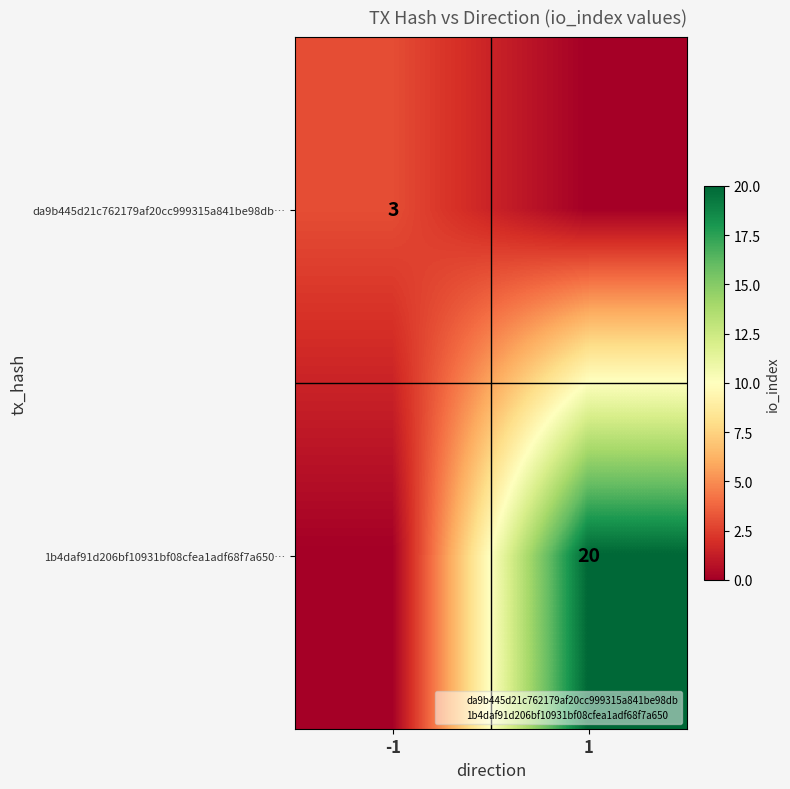

Is it true that da9b445d21c762179af20cc999315a841be98db… equals 1 at -1?

False